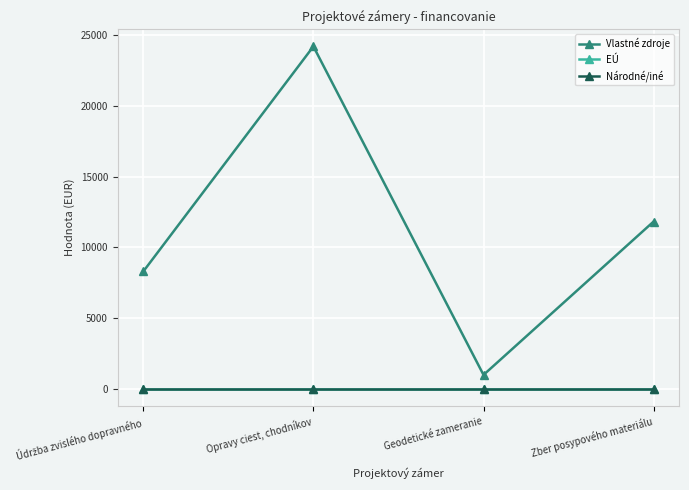

True or false: Národné/iné has more than 2 points higher than both neighbors.

False